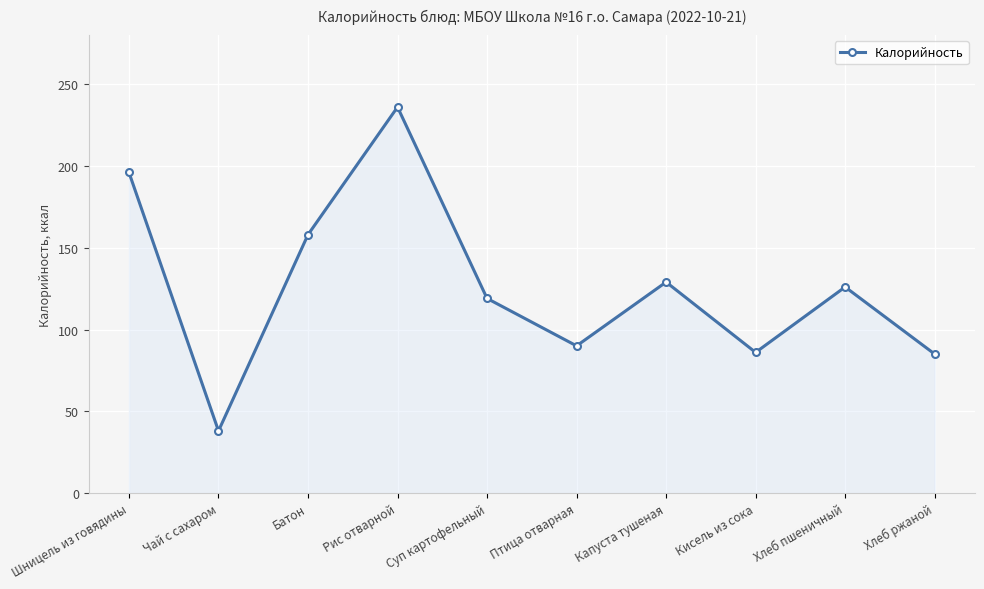

At which category does the data reach its first local valley?

Чай с сахаром